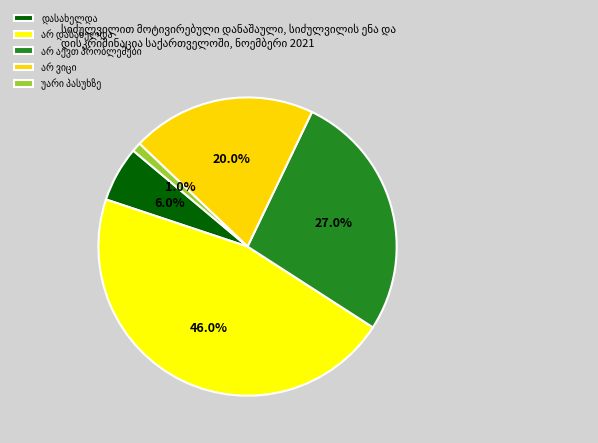

Does any single category account for the majority?

No